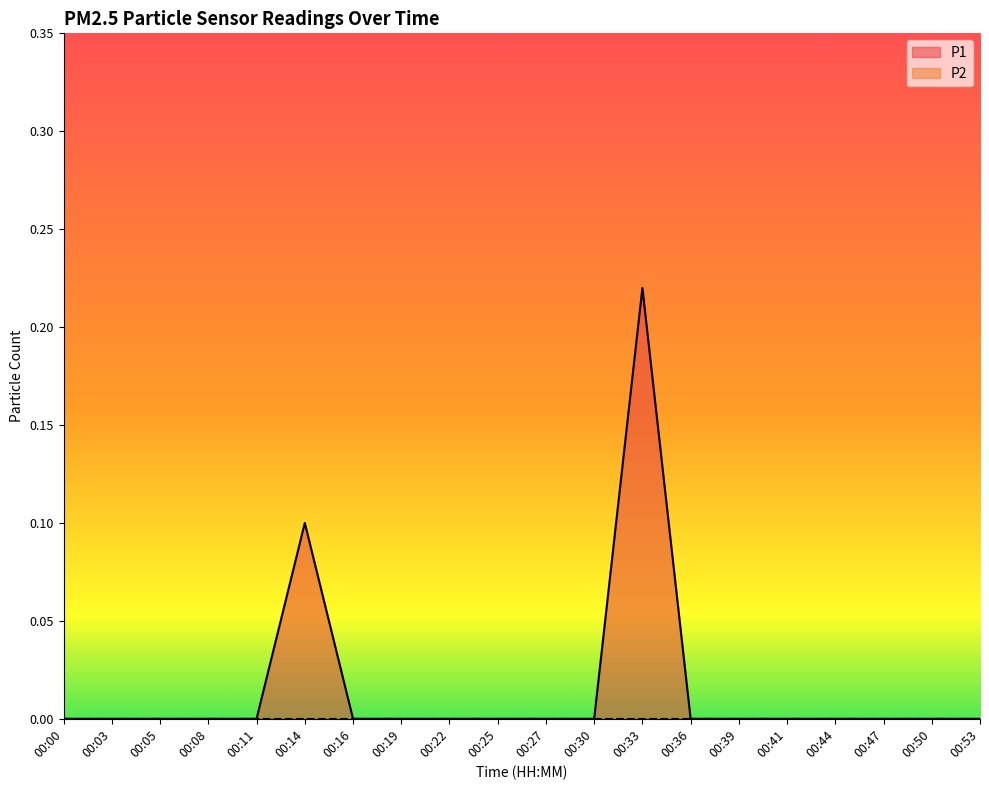

The value at 00:16 is 0.0. True or false?

True